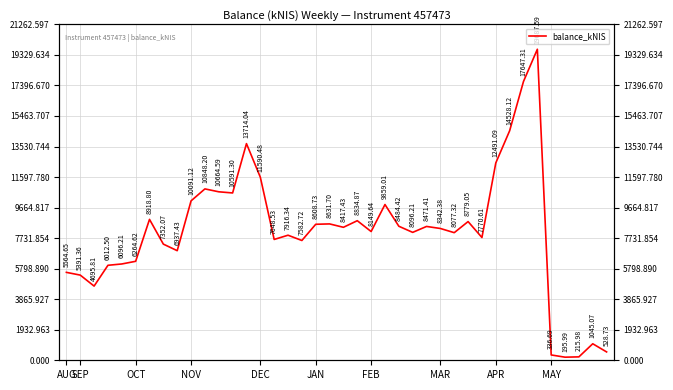

How many interior local valleys (lower than both neighbors) does the data have?

11